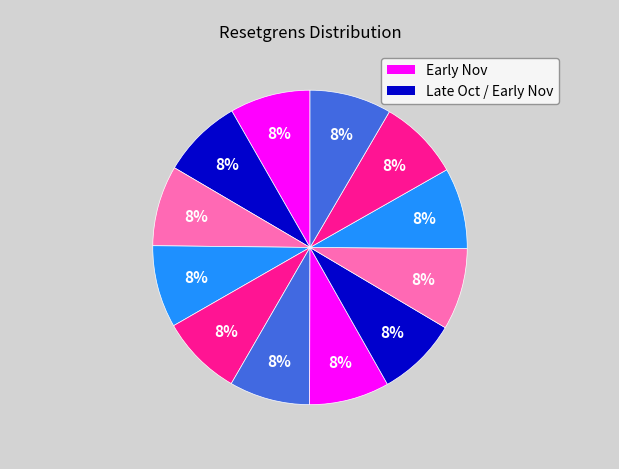

How many segments does this pie chart have?

12